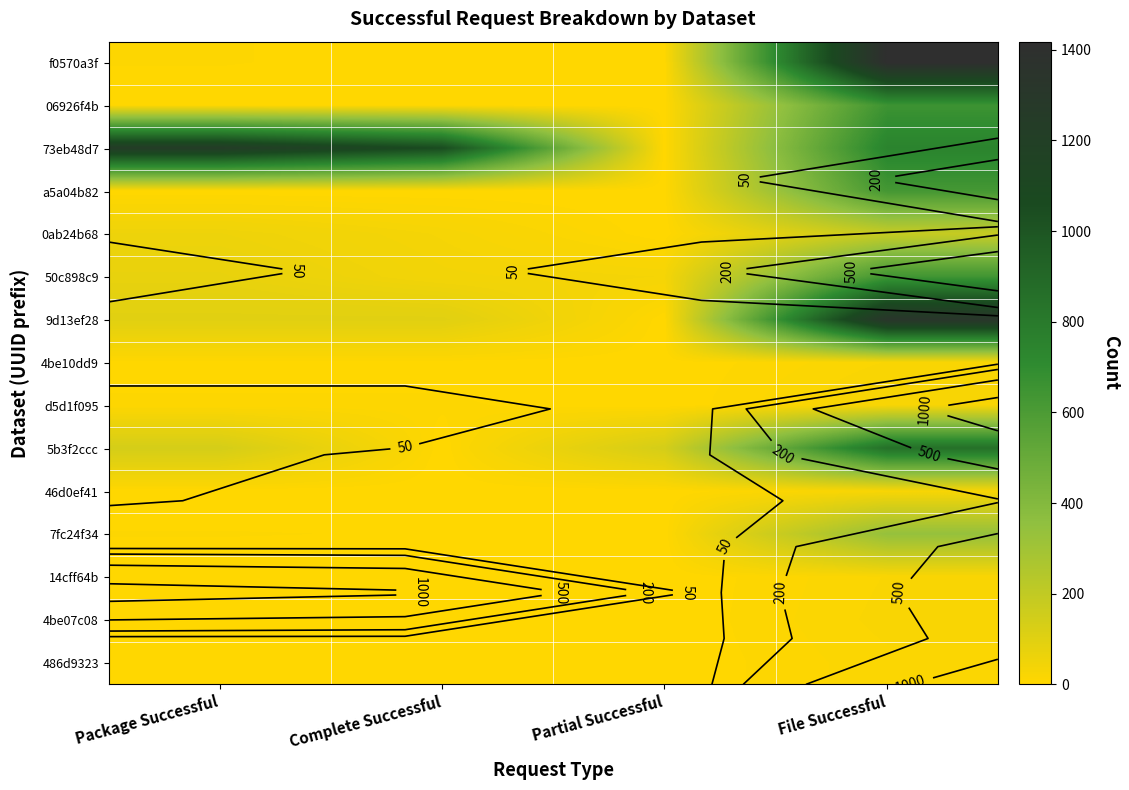

Rank the series at Package Successful from lowest to highest value.

a5a04b82, 46d0ef41, 14cff64b, 486d9323, 06926f4b, 4be10dd9, 4be07c08, f0570a3f, 7fc24f34, d5d1f095, 0ab24b68, 50c898c9, 9d13ef28, 5b3f2ccc, 73eb48d7